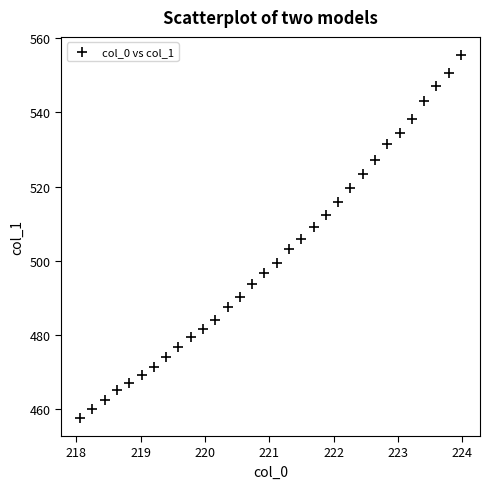

What is the range of Y values (max minus min)?

98.0